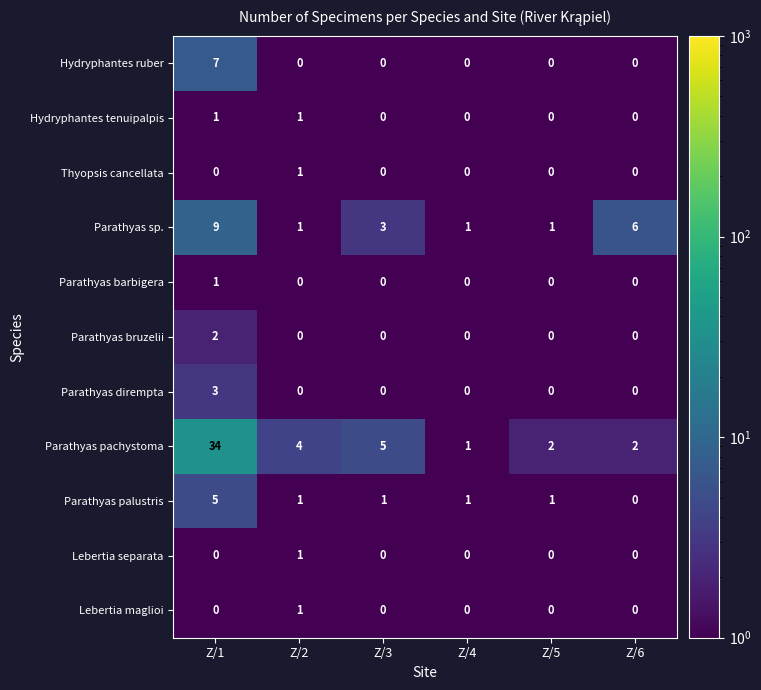

True or false: Parathyas palustris has a value of 0 at Z/4.

False